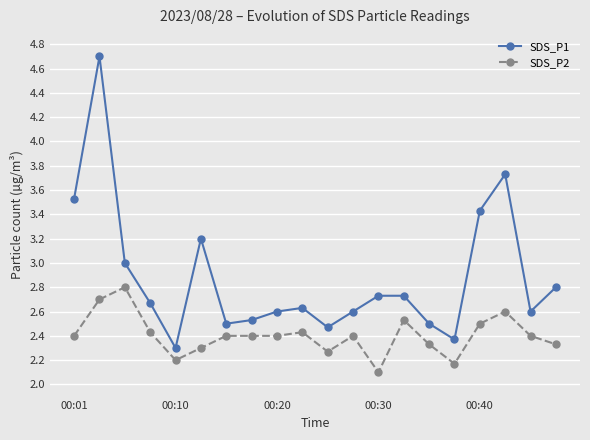

What is the minimum value for SDS_P2?

2.1